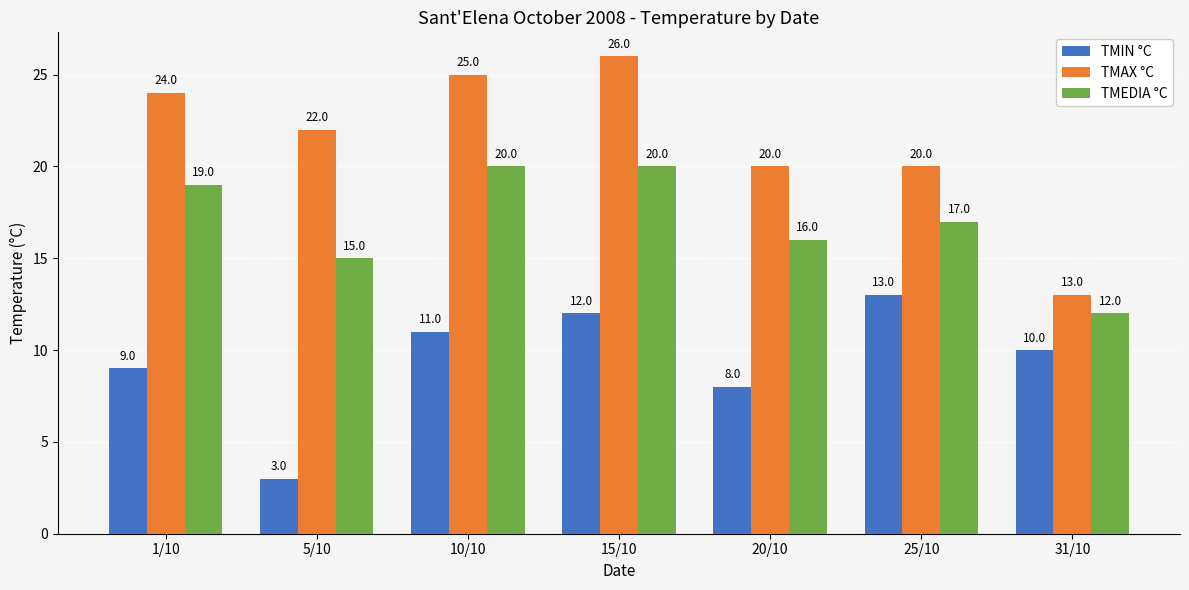

List the series in order of their overall mean, lowest first.

TMIN °C, TMEDIA °C, TMAX °C